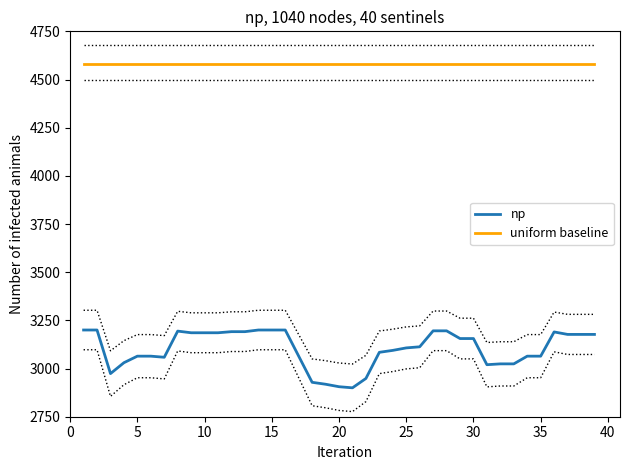

Is it true that uniform baseline equals 4580.0 at 15?

True